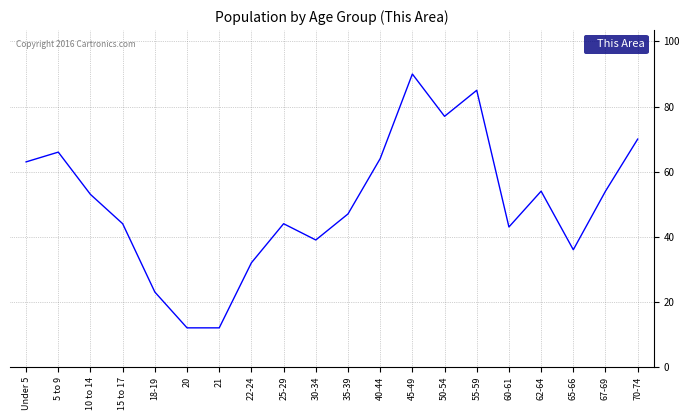

What position from the right is 50-54?

7